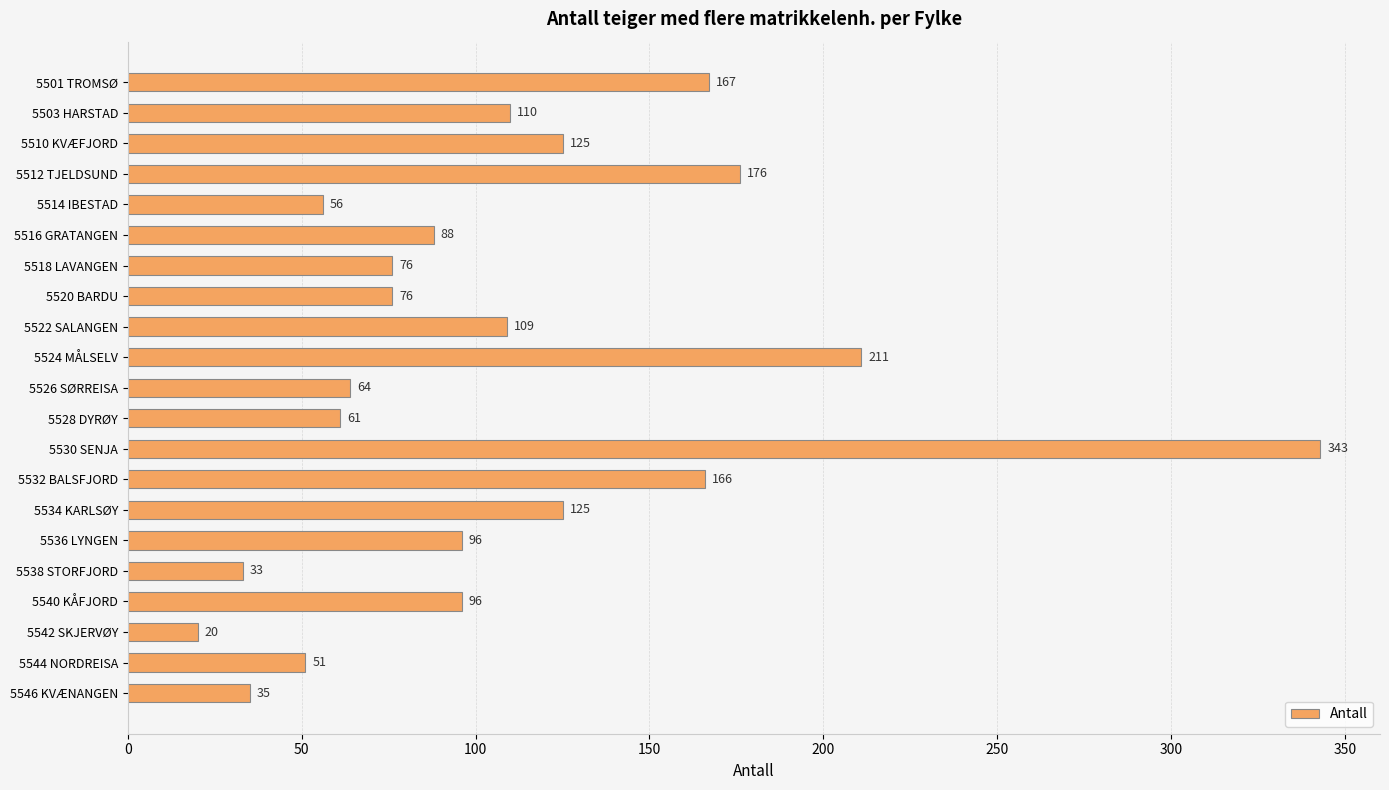

What is the change in value from 5514 IBESTAD to 5524 MÅLSELV?

+155